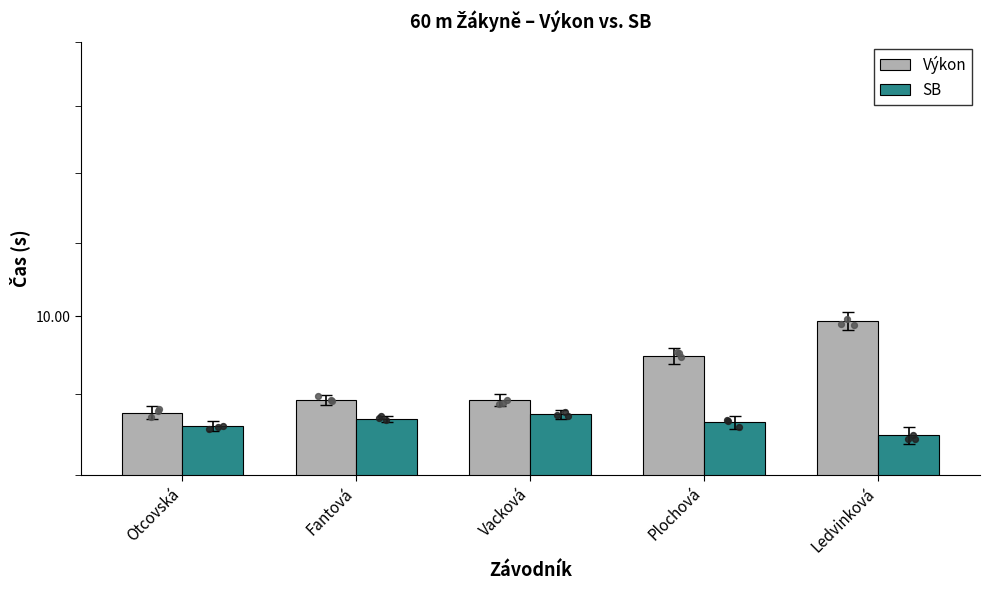

Which series reaches the minimum Y coordinate?

SB